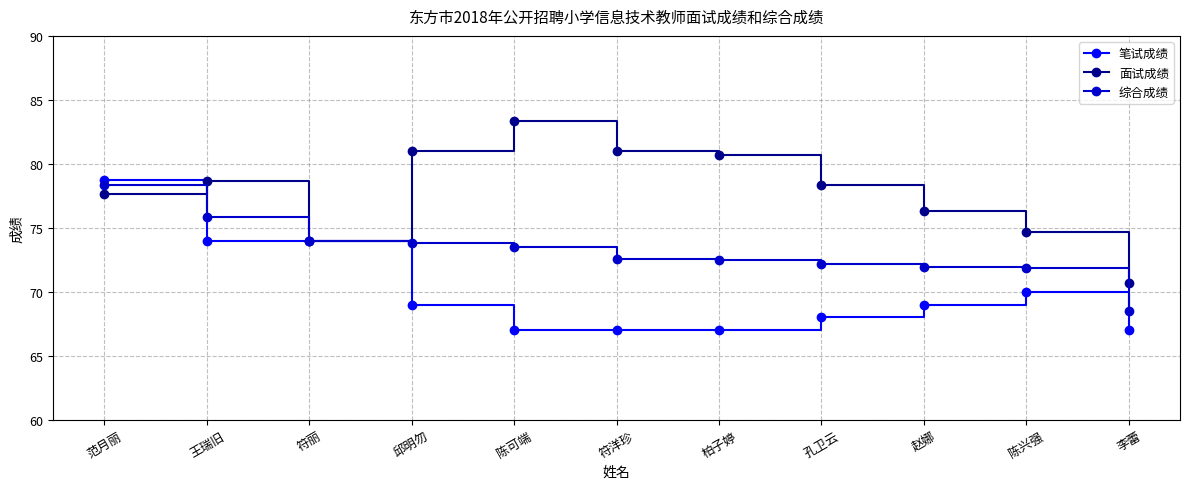

Does the chart display data point markers on the line(s)?

Yes